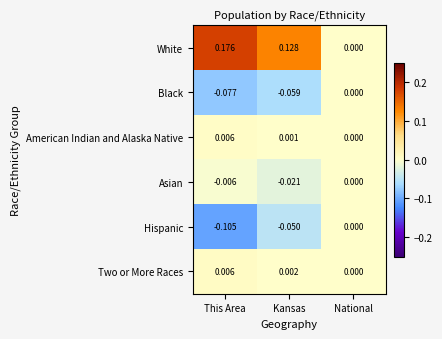

List the labels in order of White value, smallest first.

National, Kansas, This Area